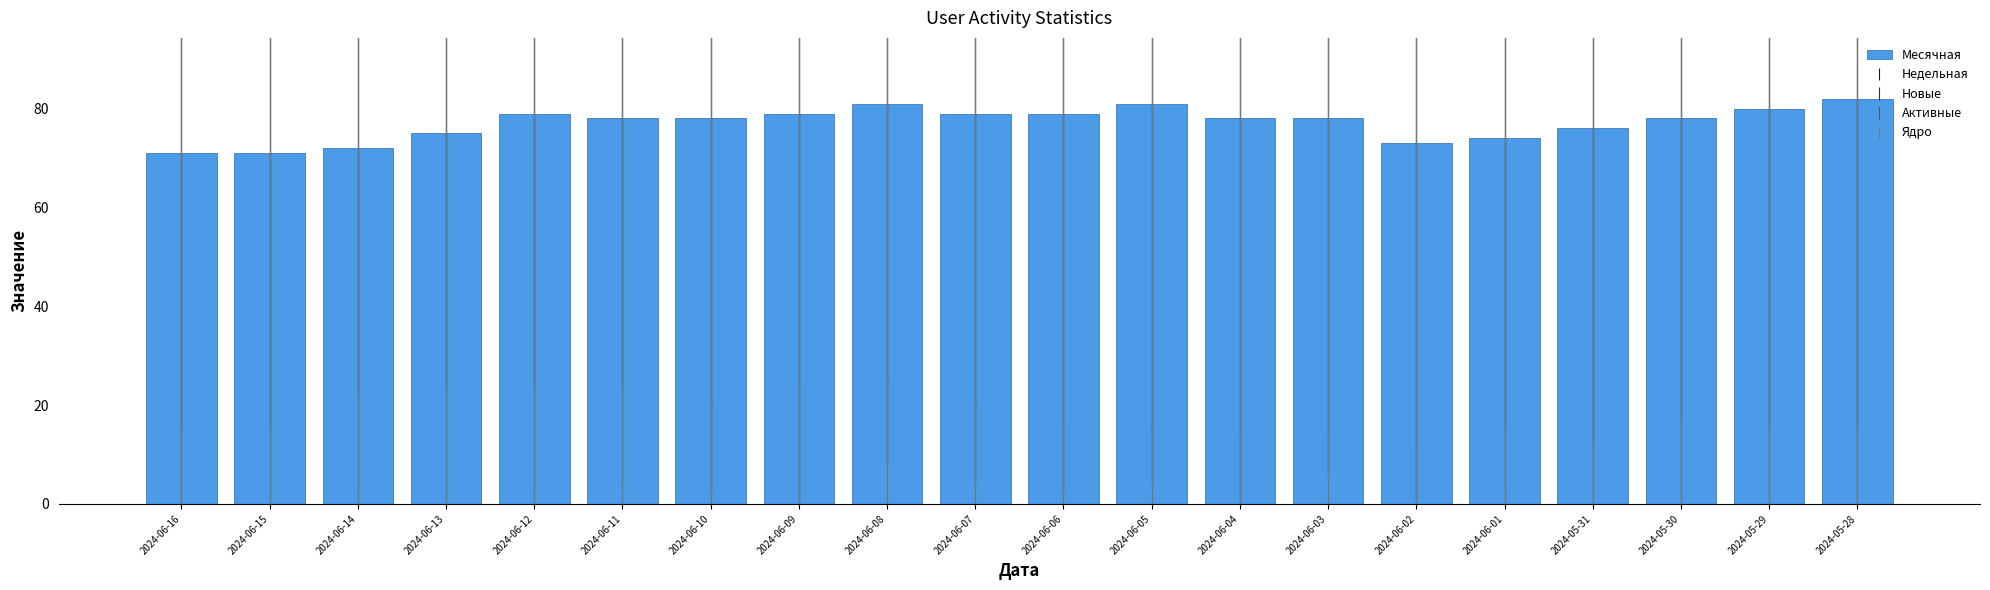

What is the average value?

77